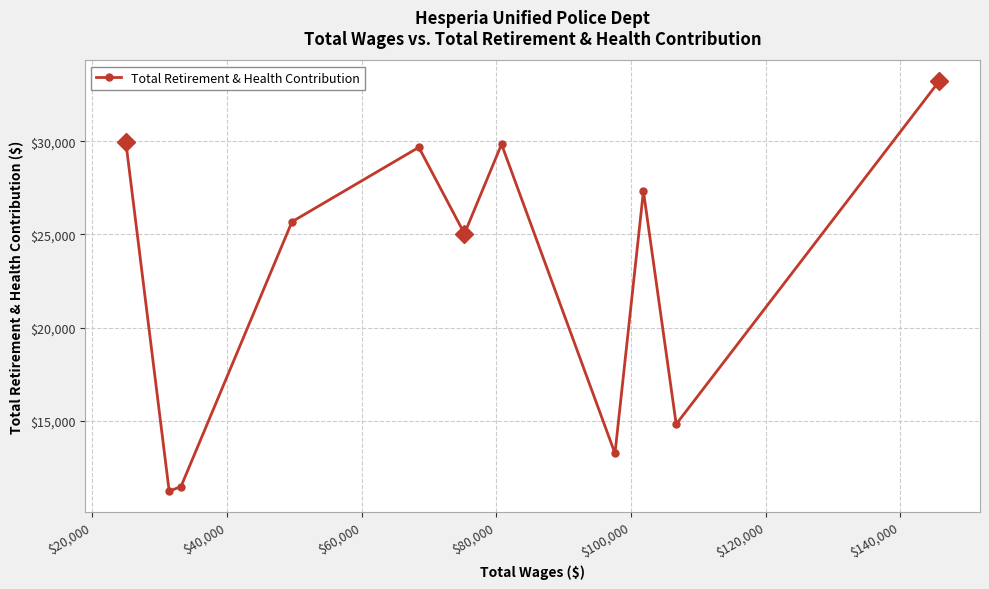

Reading left to right, list all the values displayed in this chart.

29940	11234	11474	25680	29672	25041	29836	13253	27323	14822	33230